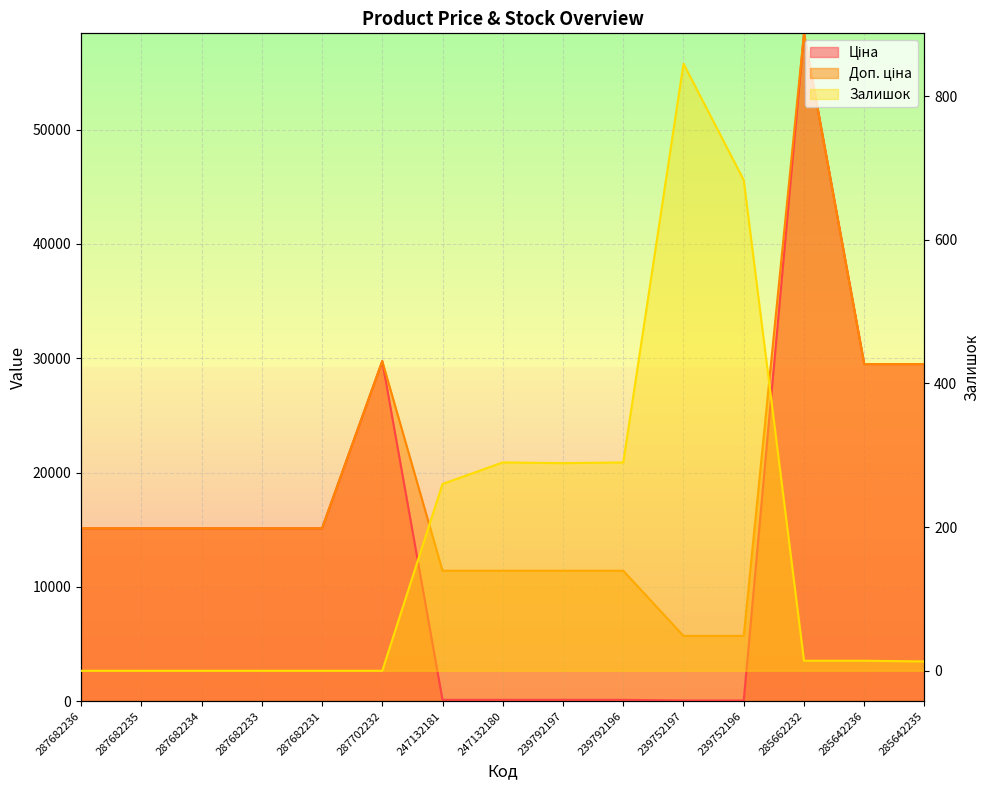

At 287682231, list the series in order from smallest to largest.

Залишок, Ціна, Доп. ціна